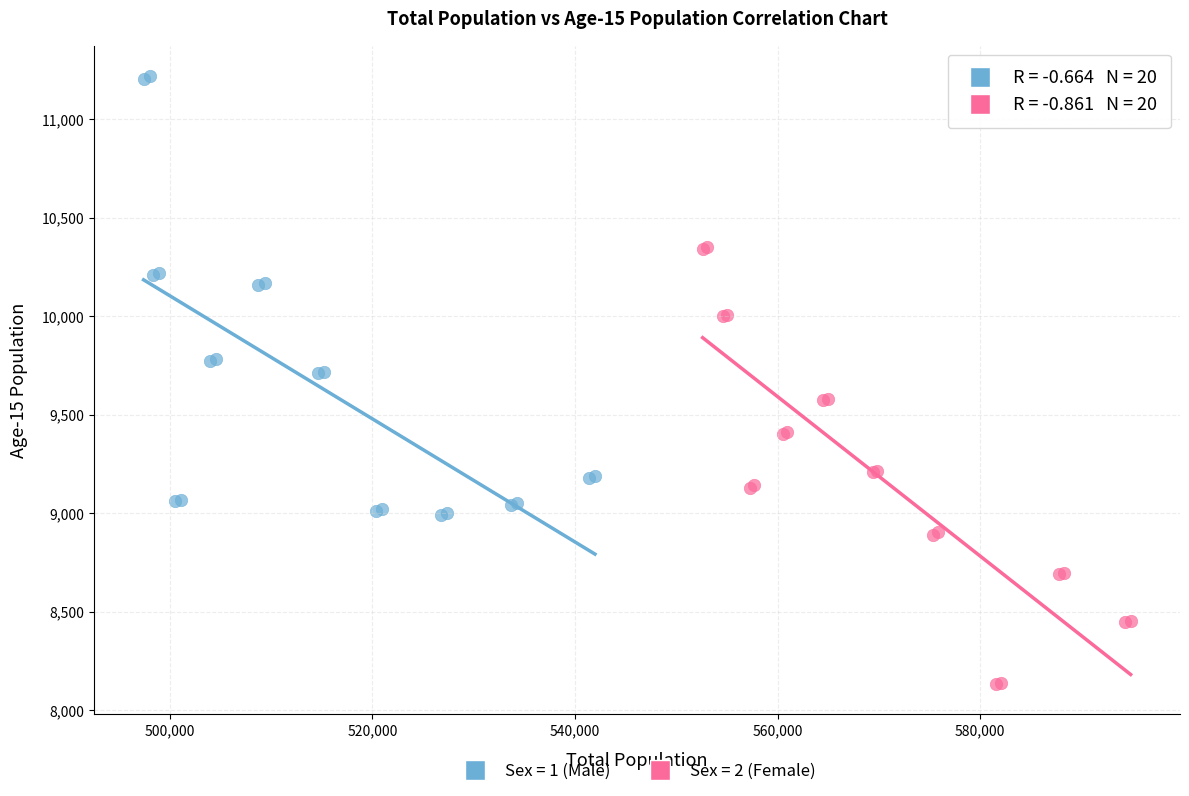

Which series has the widest spread of Y values?

Sex = 1 (Male)